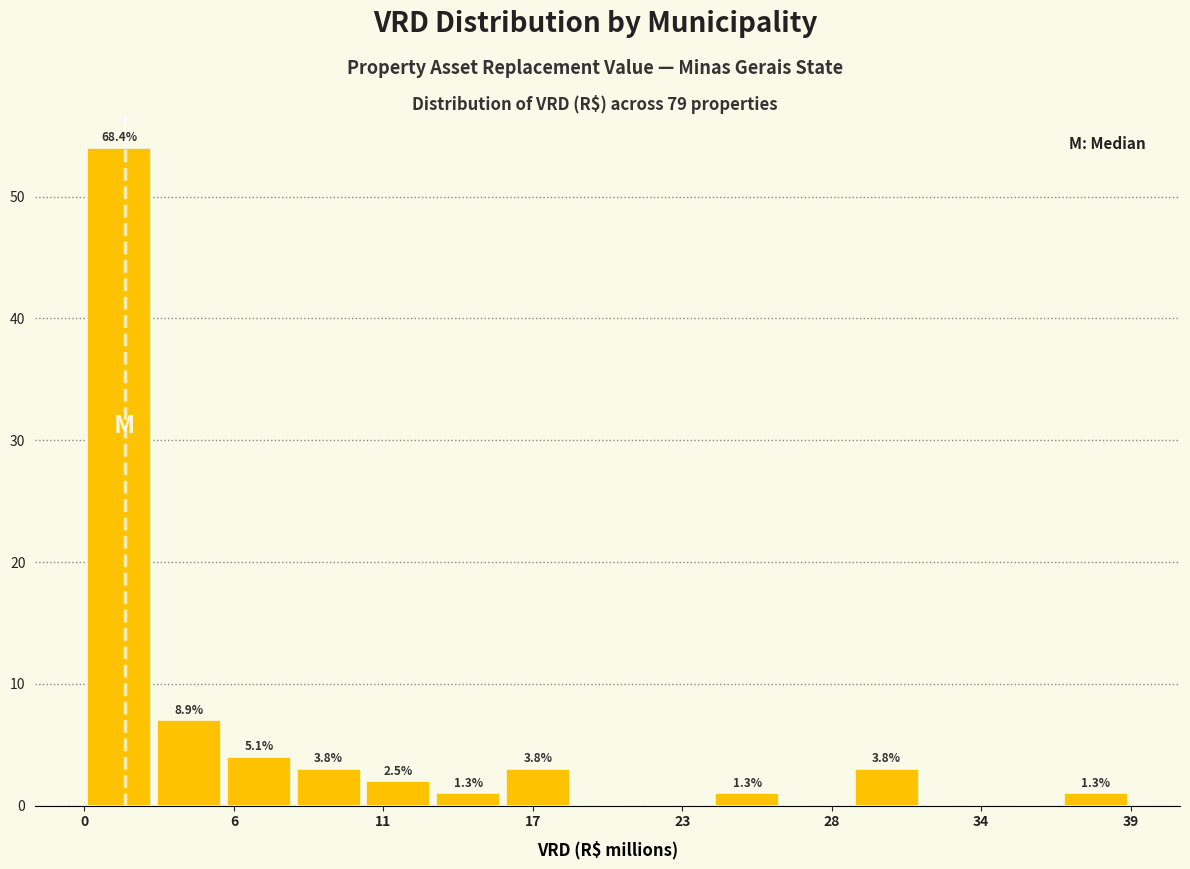

Around what value on the x-axis is the tallest bar? Give the approximate position of its centre, as read against the axis.

1